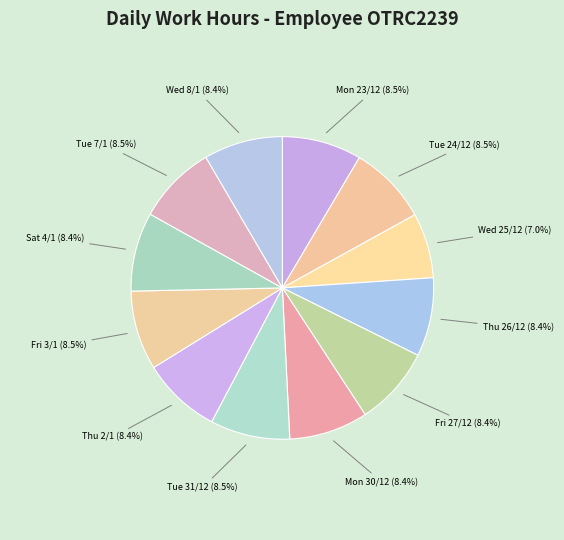

Is it true that Wed 25/12 is 1% of the pie?

False